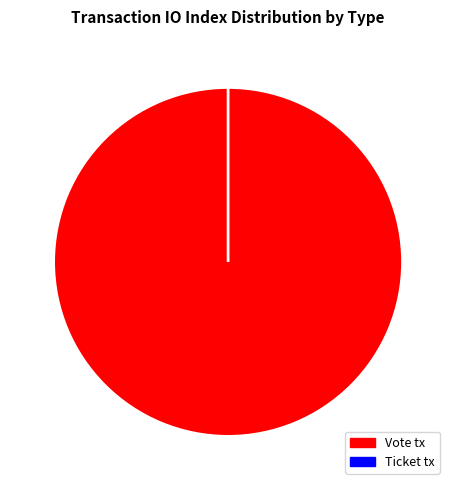

Which has a higher value, Vote tx or Ticket tx?

Vote tx